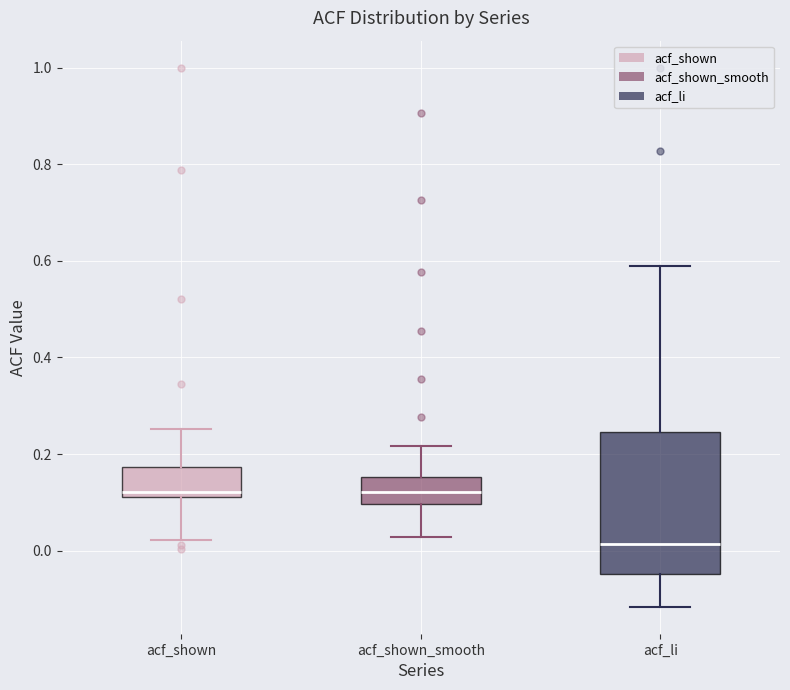

Comparing the boxes themselves (not the whiskers), which one is the tallest?

acf_li